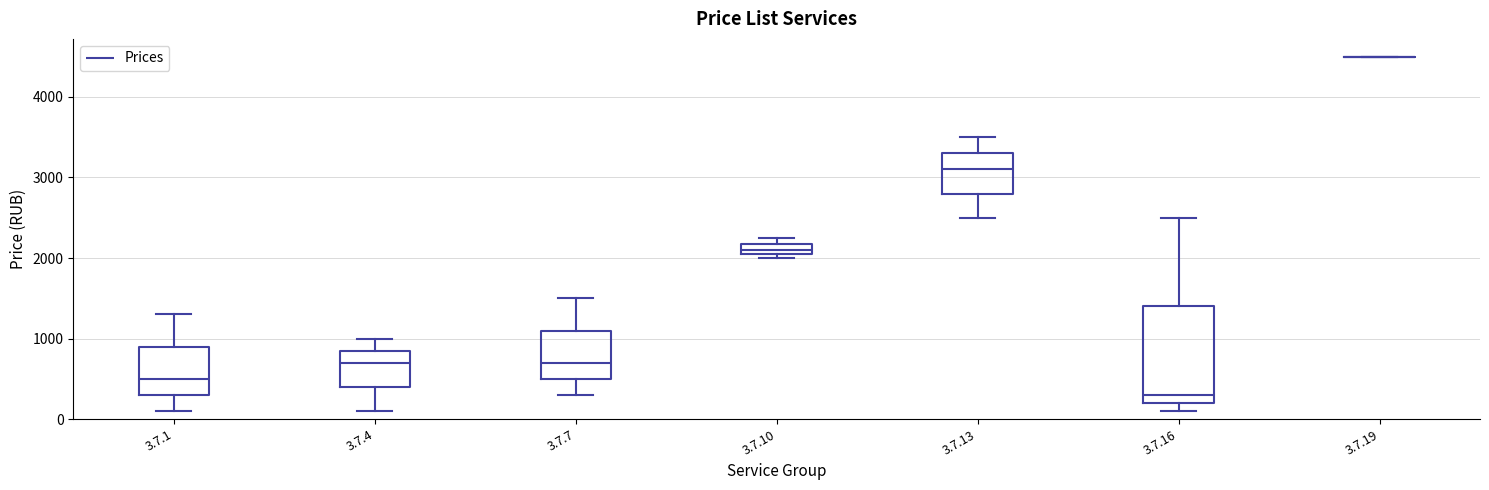

Where is the lower edge of the box for 3.7.10 on the y-axis? The values are not printed on the chart, so give them approximately, as read against the axis.

2100